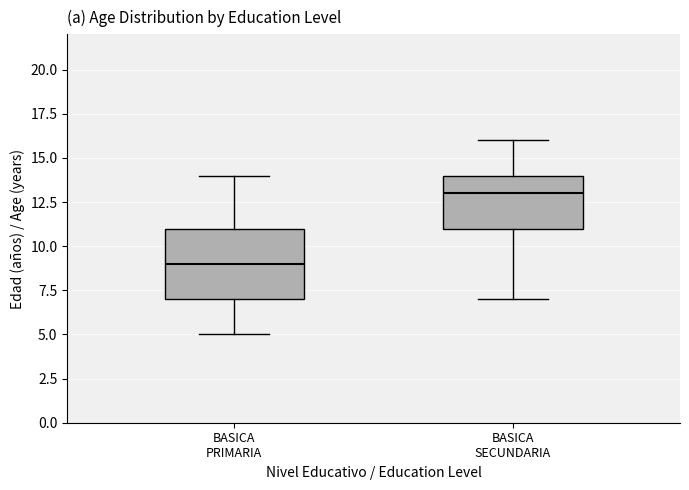

Which box has the lowest median line?

BASICA PRIMARIA